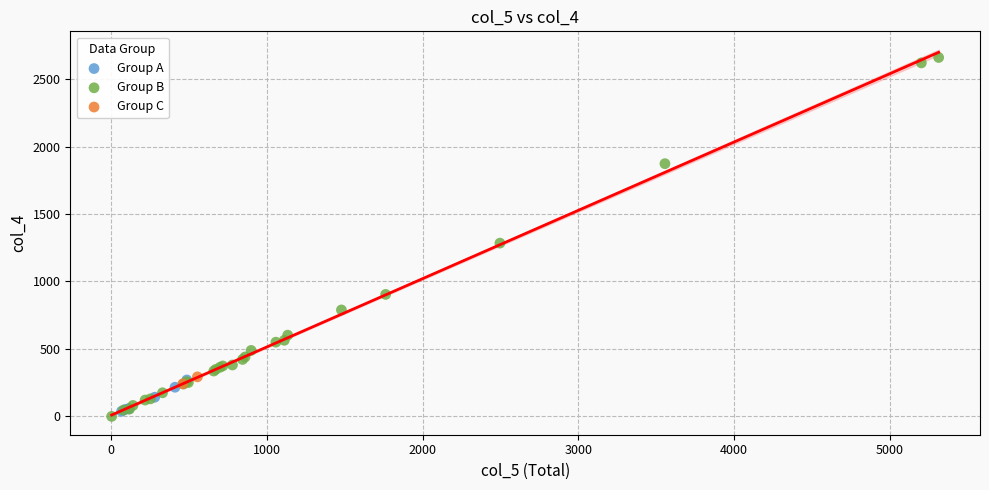

What are all the series names shown in the legend?

Group A, Group B, Group C